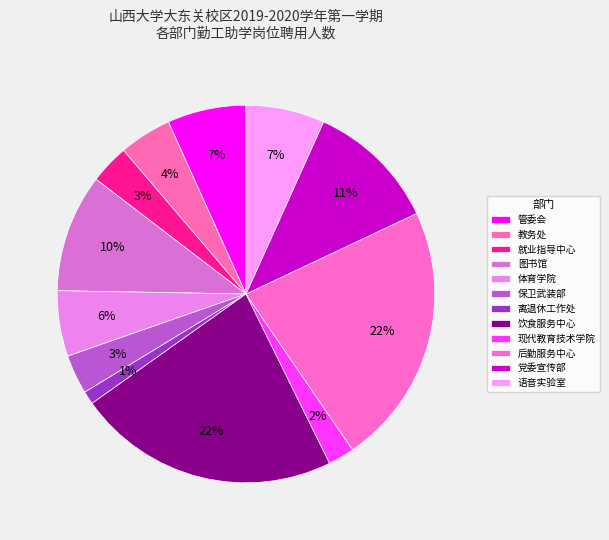

Combined, do 保卫武装部 and 语音实验室 account for over 50%?

No